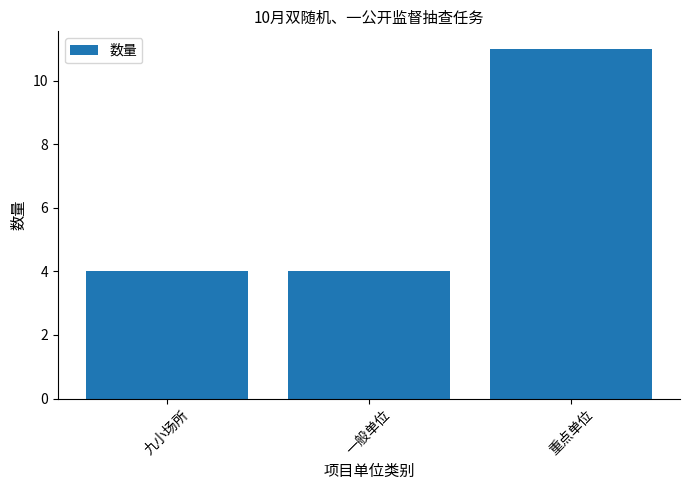

What is the sum of all values?

19